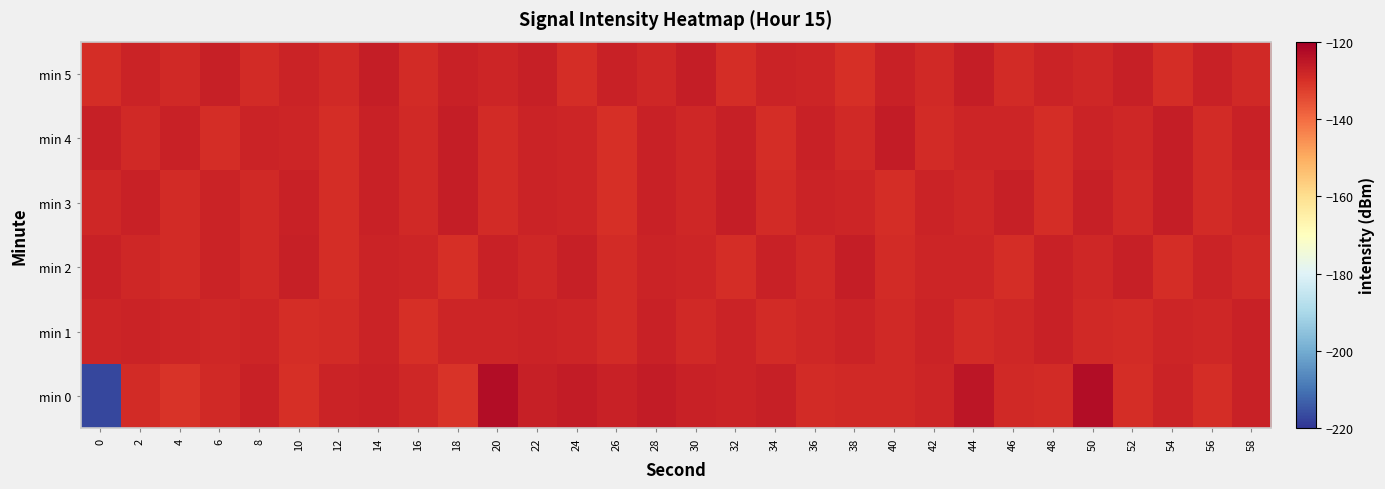

Between 26 and 10, which is larger?

26